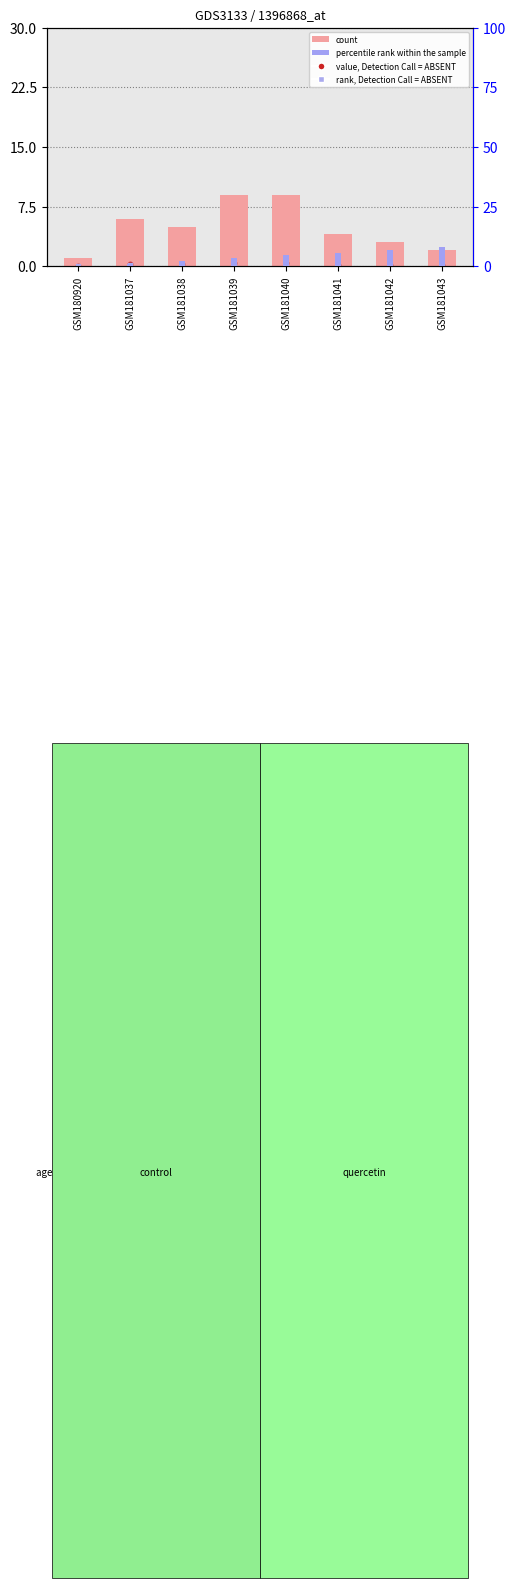

Is the value of percentile rank within the sample at GSM181042 greater than the value of value, Detection Call = ABSENT at GSM181040?

Yes